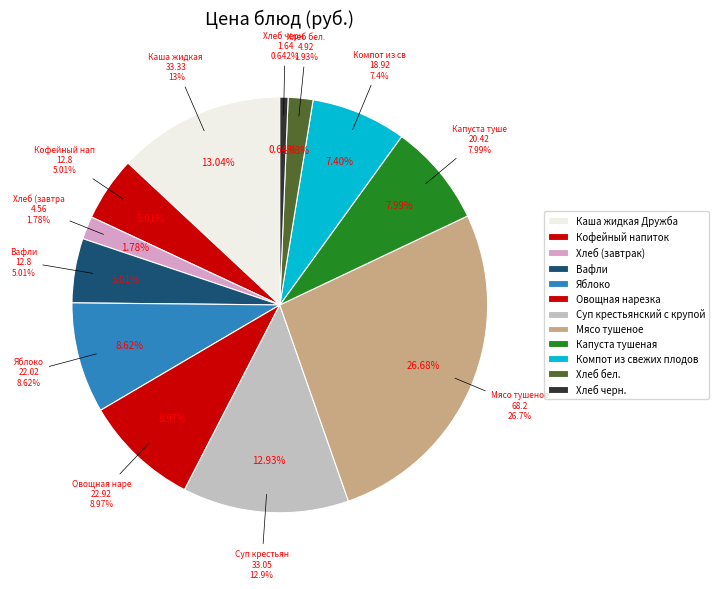

True or false: Овощная нарезка accounts for 9% of the total.

True